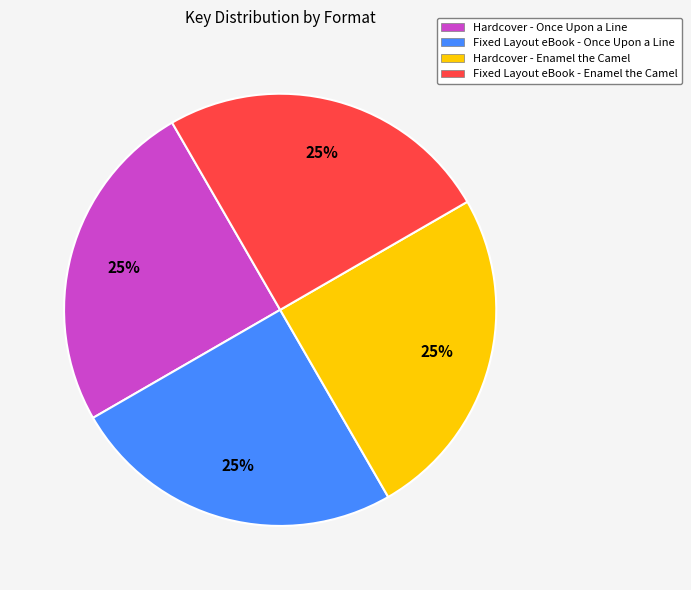

True or false: Fixed Layout eBook - Enamel the Camel accounts for 25% of the total.

True